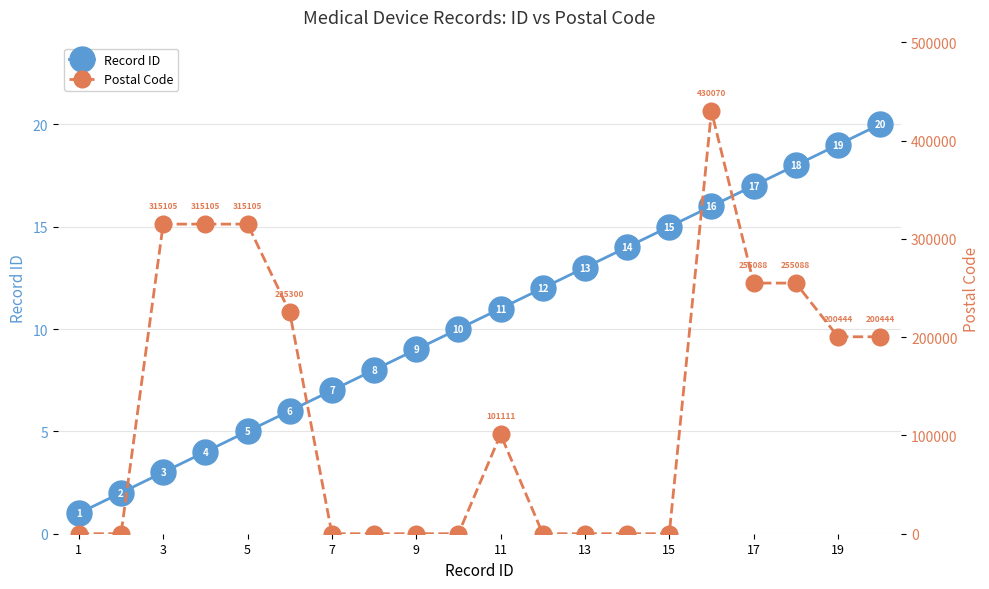

What value does the Record ID series have at 11?

11